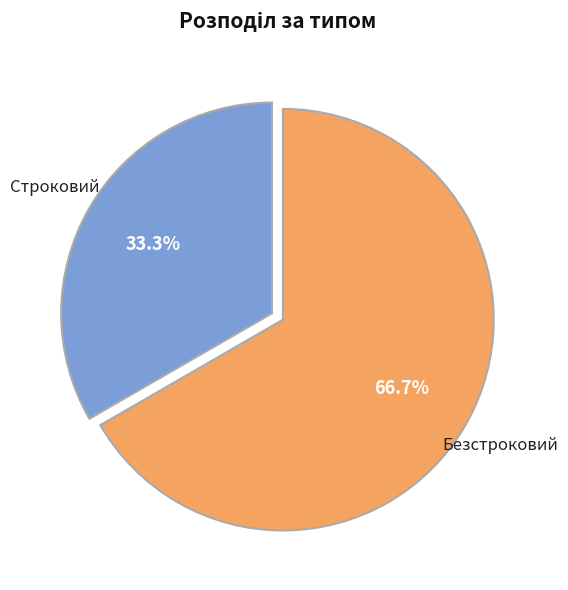

How many slices are in this pie chart?

2